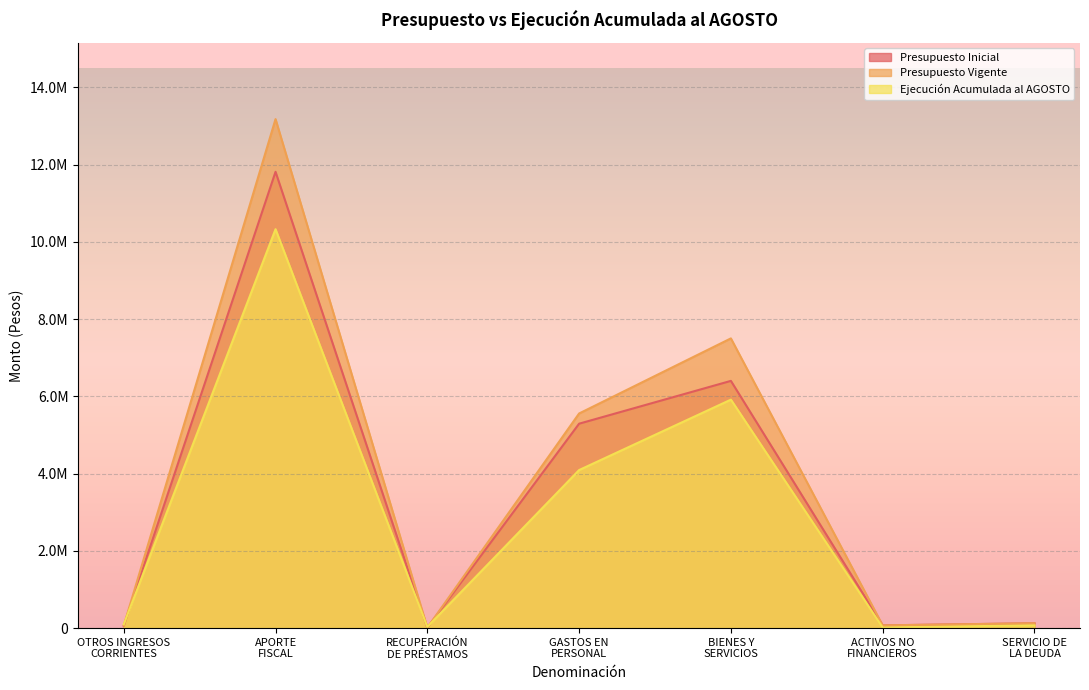

What is the value of the Presupuesto Inicial point at the 4th from the left?

5290652